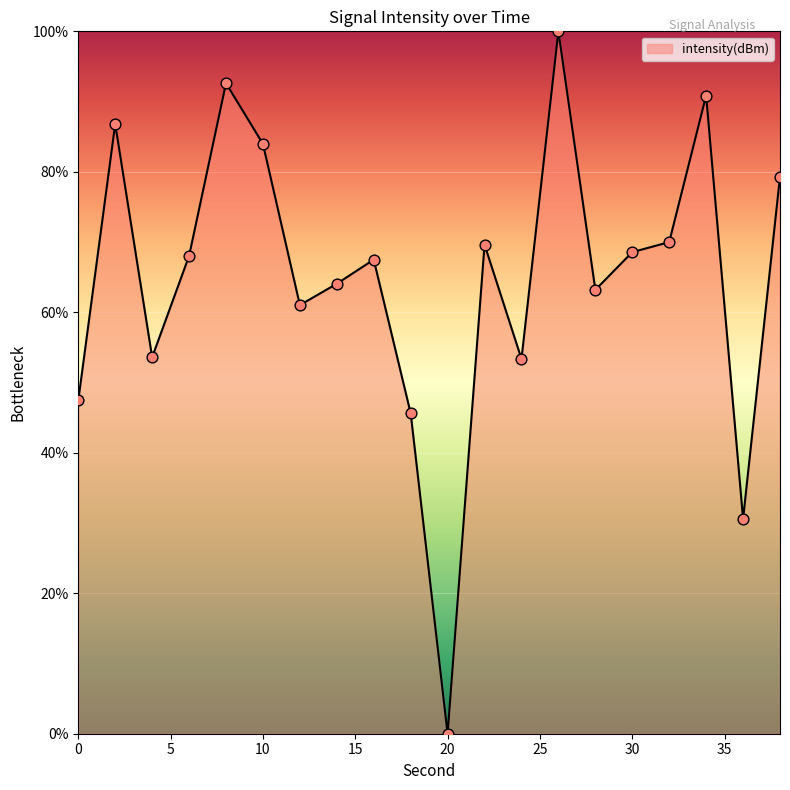

What is the difference between the maximum and minimum values?

100.0